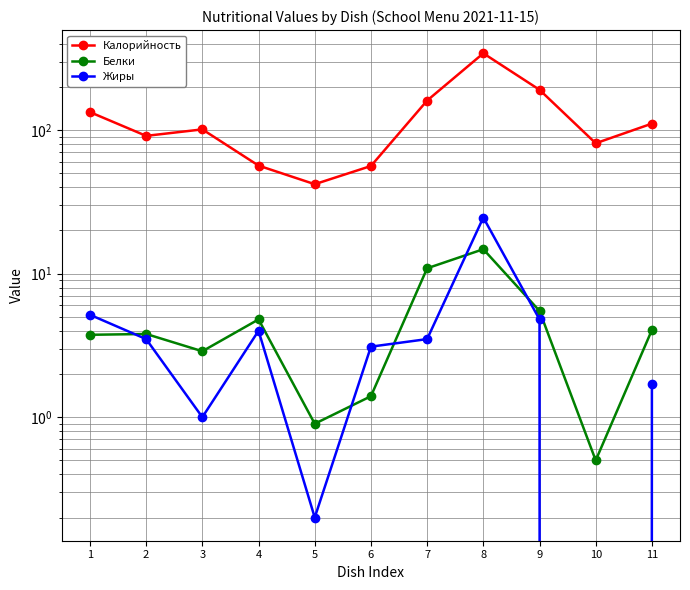

True or false: Жиры has more than 0 points higher than both neighbors.

True